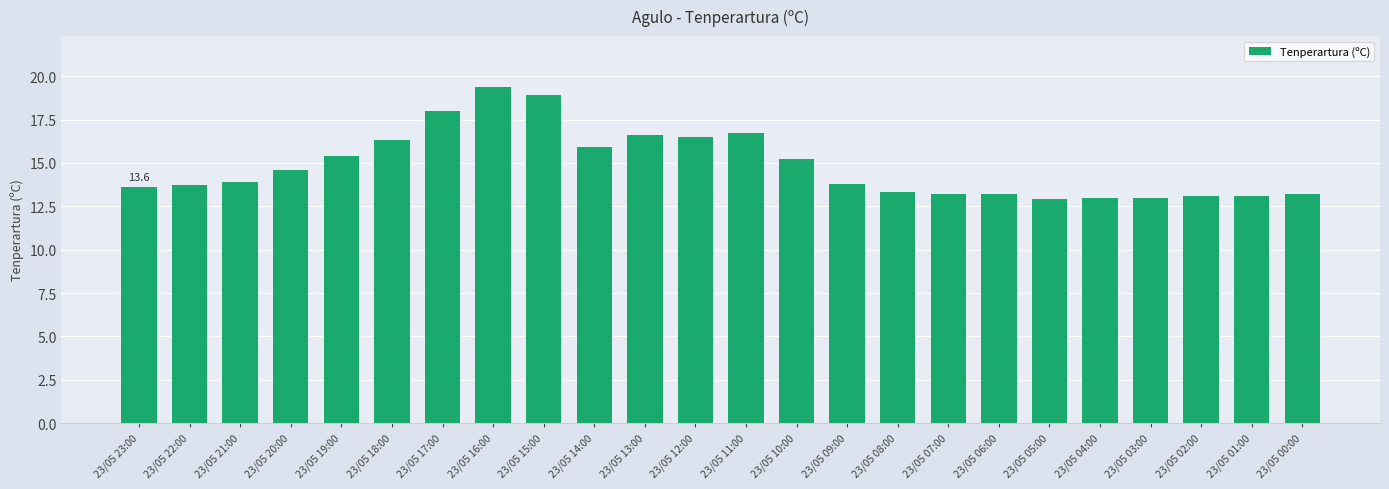

Reading left to right, what are all the values shown in this chart?

13.6	13.7	13.9	14.6	15.4	16.3	18.0	19.4	18.9	15.9	16.6	16.5	16.7	15.2	13.8	13.3	13.2	13.2	12.9	13.0	13.0	13.1	13.1	13.2